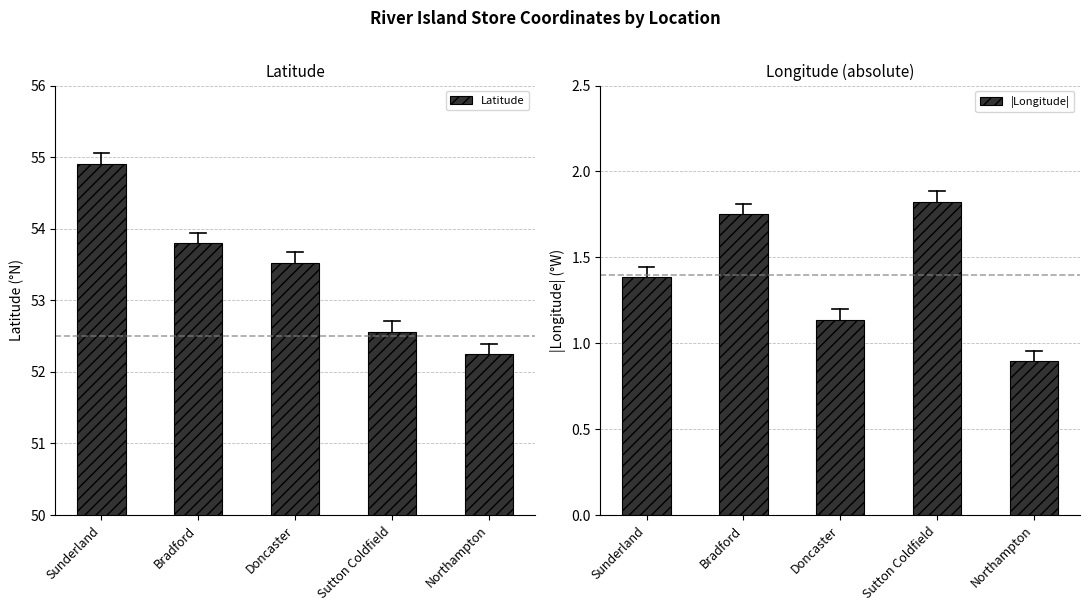

What is the lowest value of the Latitude series?

52.2